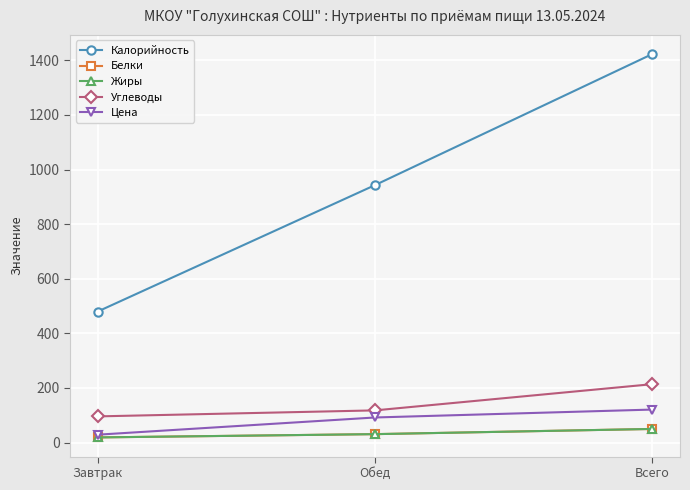

How many data points in Цена are above 92?

1